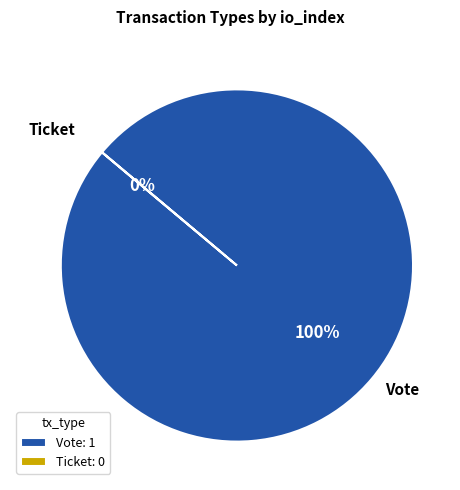

Count the number of slices in the pie.

2